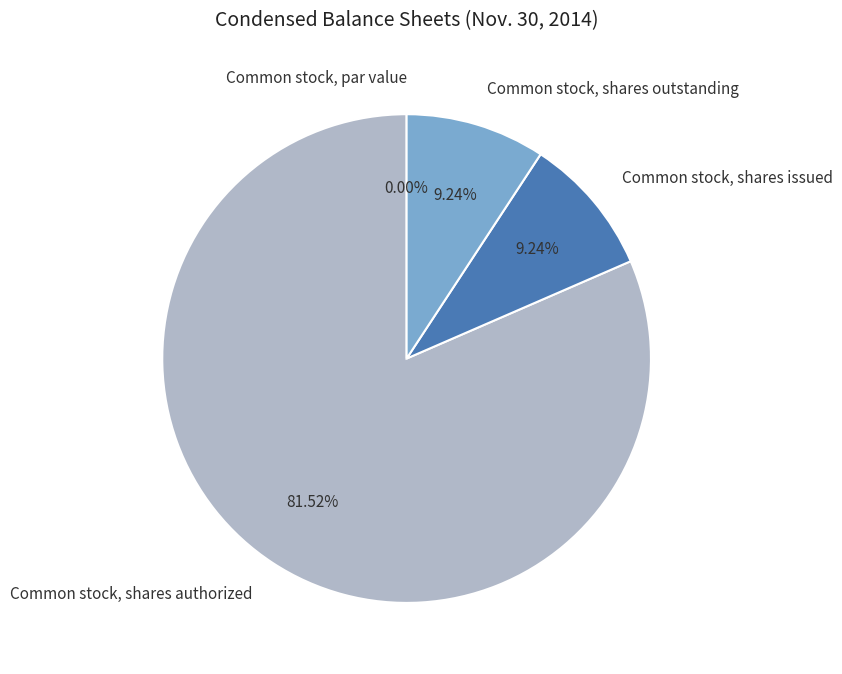

Rank the categories by value from highest to lowest.

Common stock, shares authorized, Common stock, shares issued, Common stock, shares outstanding, Common stock, par value